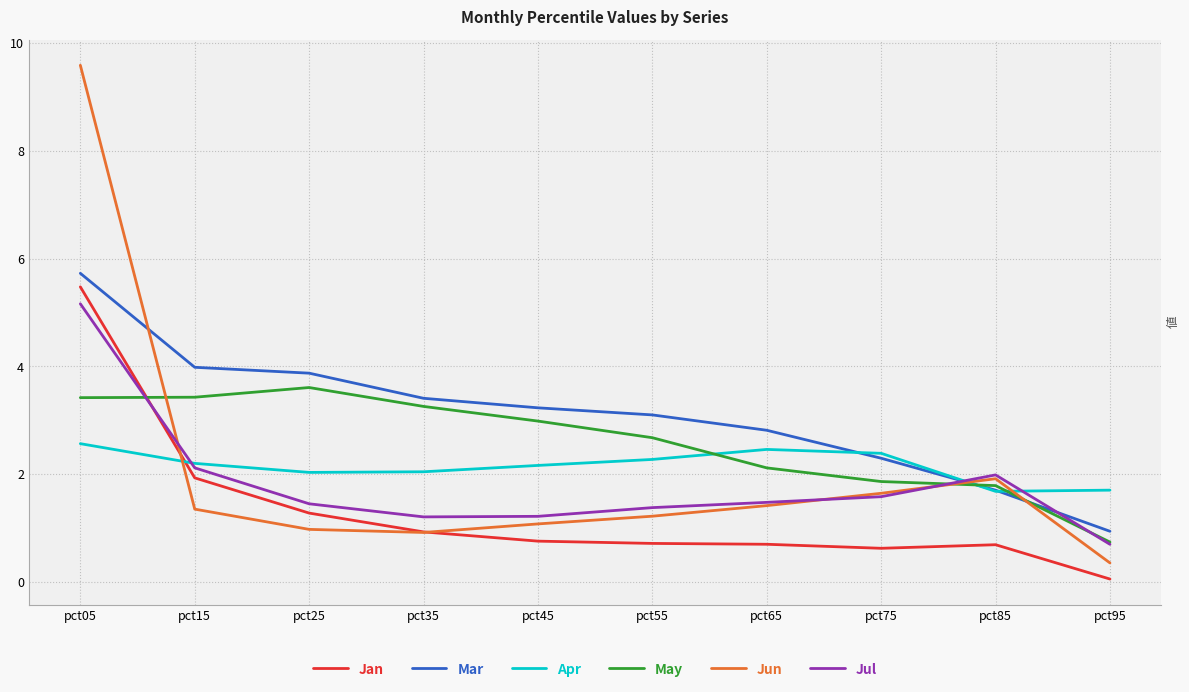

What is the spread (max minus min) of values at pct45?

2.5